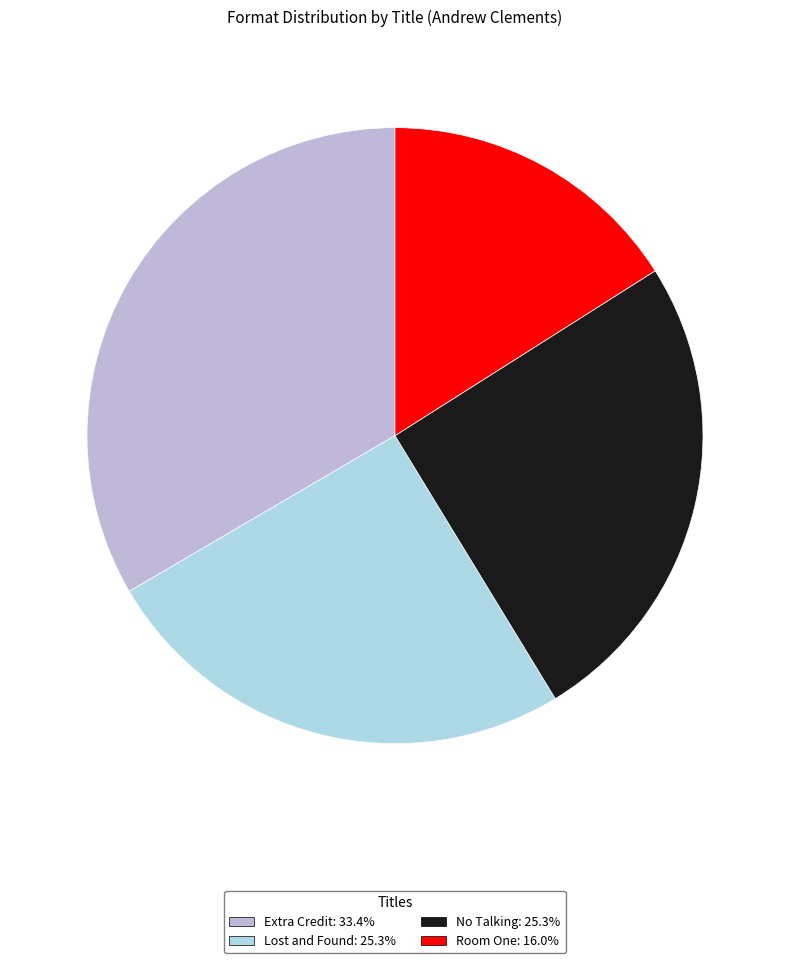

Count the number of slices in the pie.

4